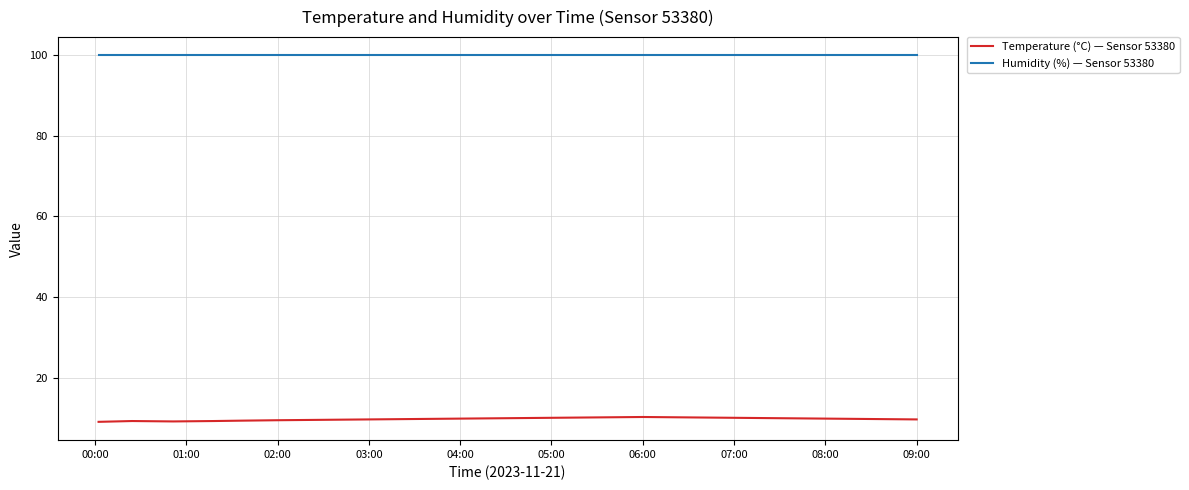

What is the average value of the Humidity (%) — Sensor 53380 series?

99.9